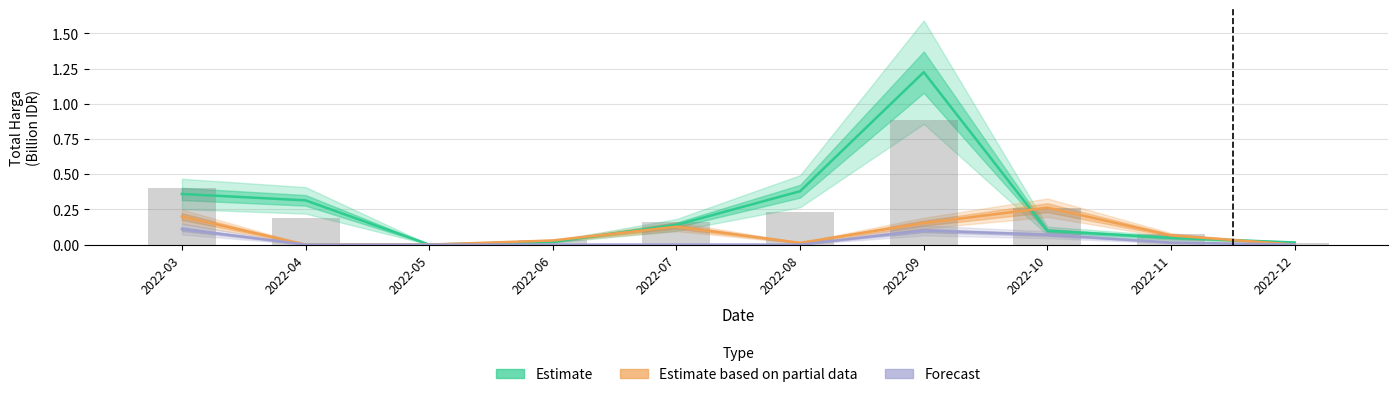

Rank the series by their maximum value, from highest to lowest.

Estimate, Estimate based on partial data, Forecast